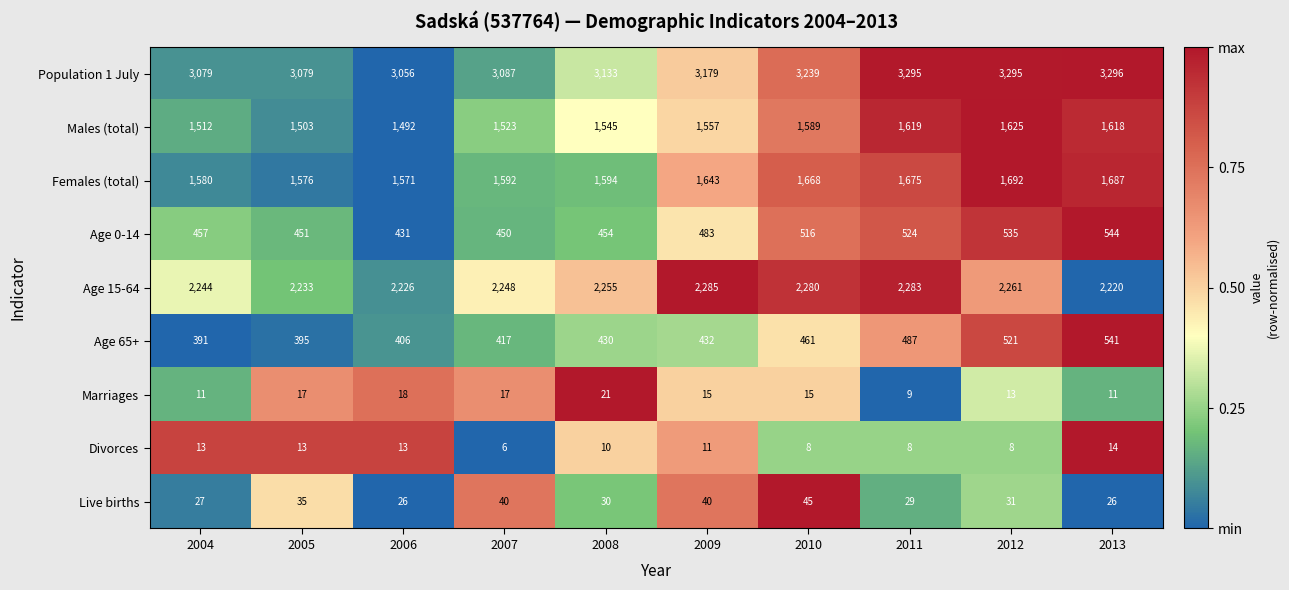

What is the spread (max minus min) of values at 2009?

3168